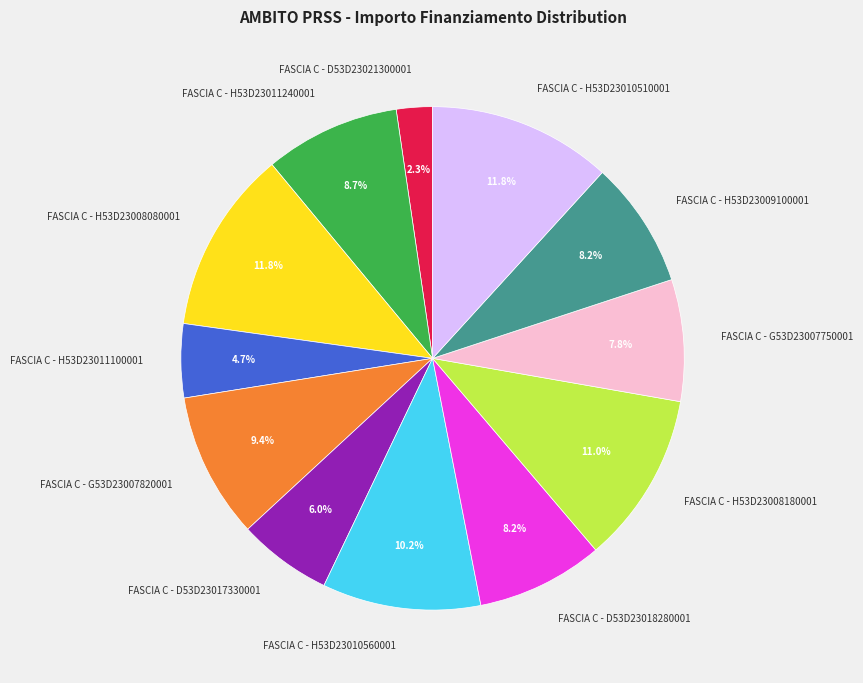

What percentage is the FASCIA C - H53D23008080001 slice, to the nearest percent?

12%